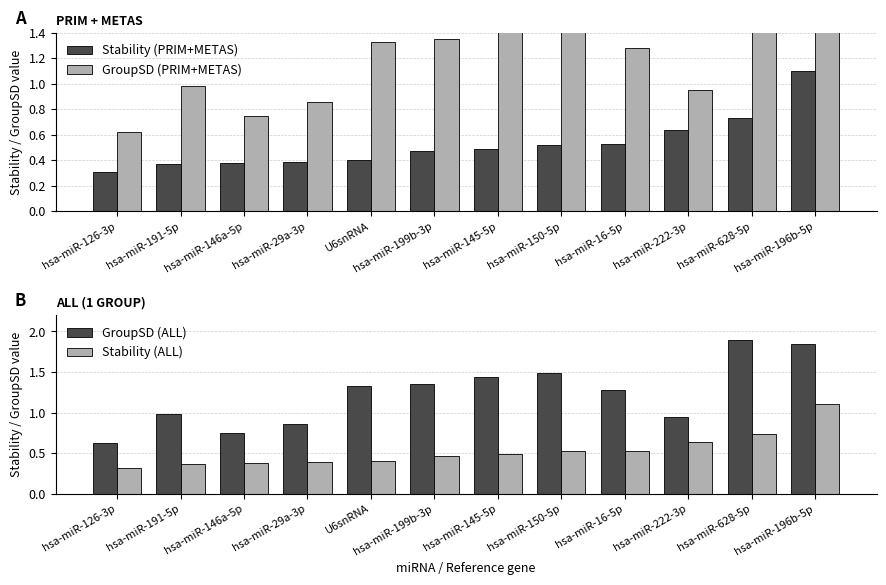

What are all the series names shown in the legend?

Stability (PRIM+METAS), GroupSD (PRIM+METAS), GroupSD (ALL), Stability (ALL)